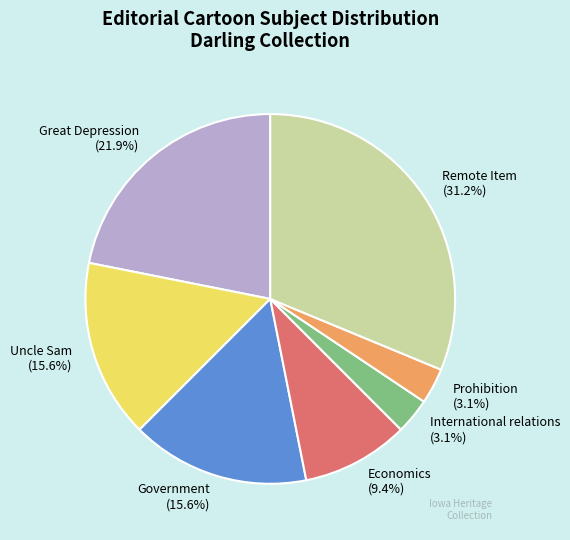

Is there any slice that represents more than half of the pie?

No